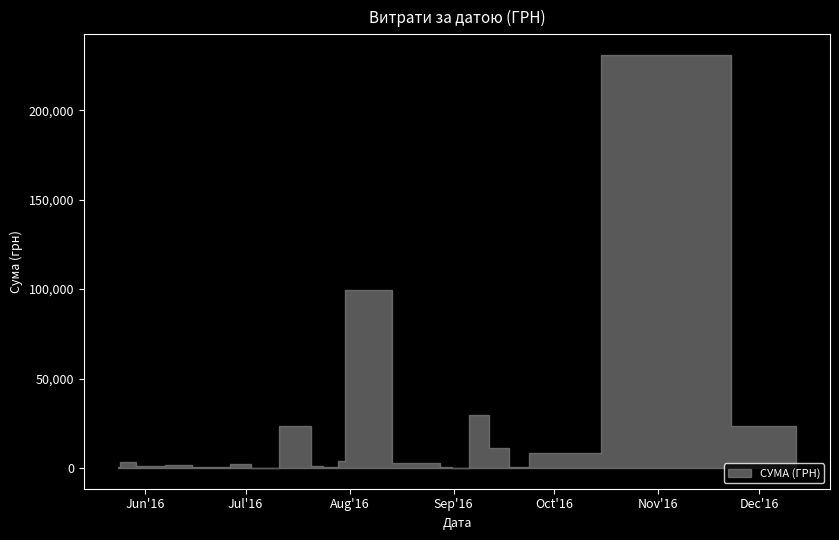

What is the sum of the values at 26.08.2016 and 09.09.2016?

29649.2